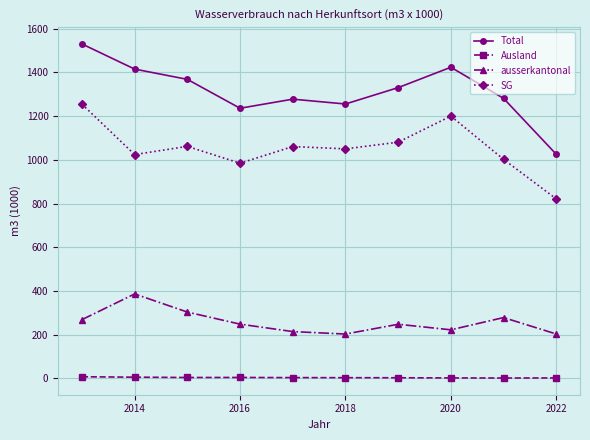

True or false: Total and ausserkantonal cross at least once.

False